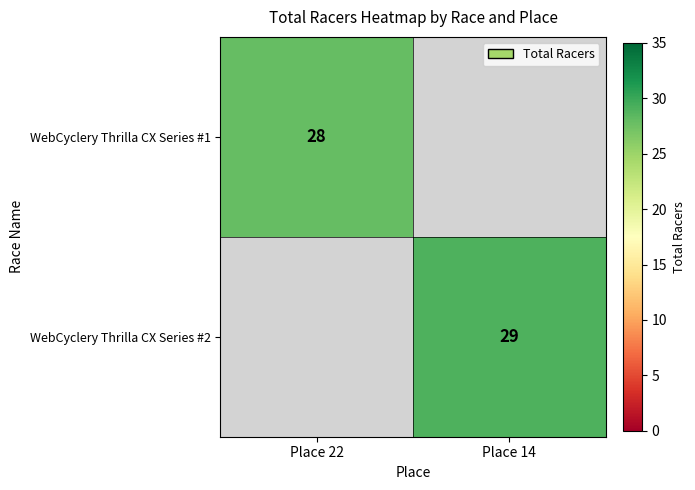

At how many categories does at least one series exceed 28?

1